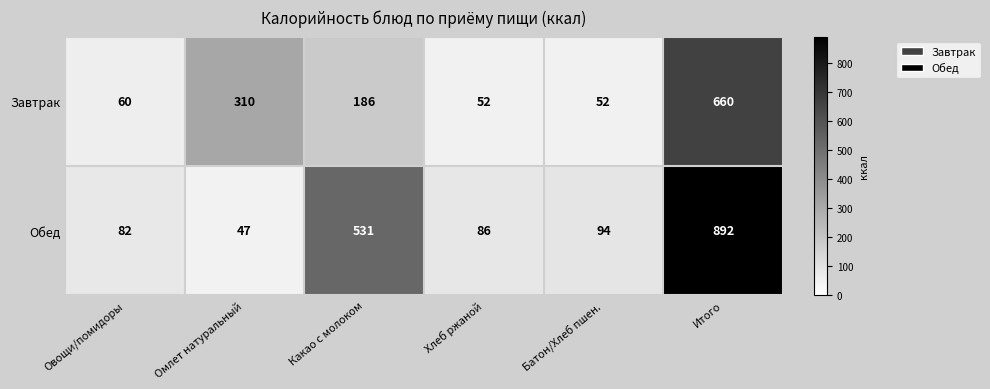

What is the total value across all series at Какао с молоком?

717